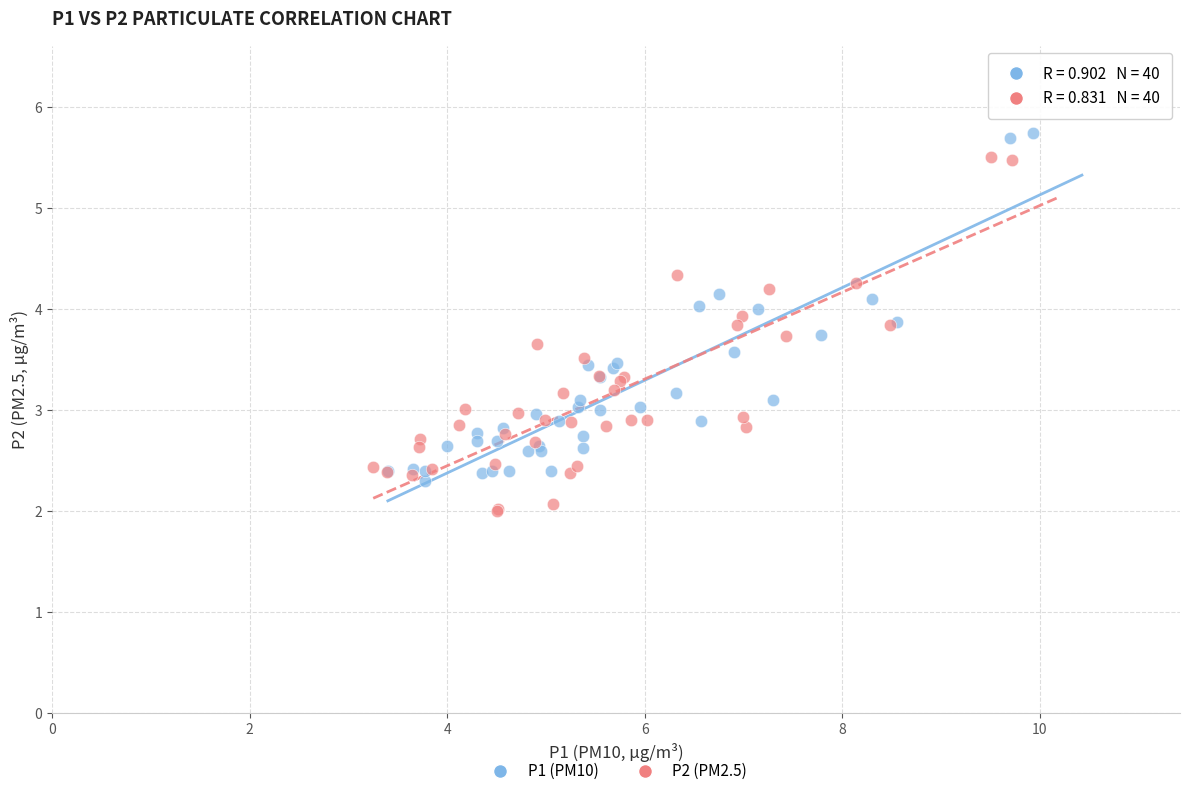

Which series contains the lowest Y value?

P2 (PM2.5)